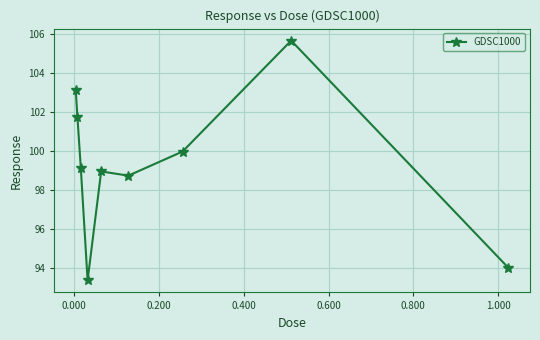

What is the difference between the second highest and minimum values?

9.8